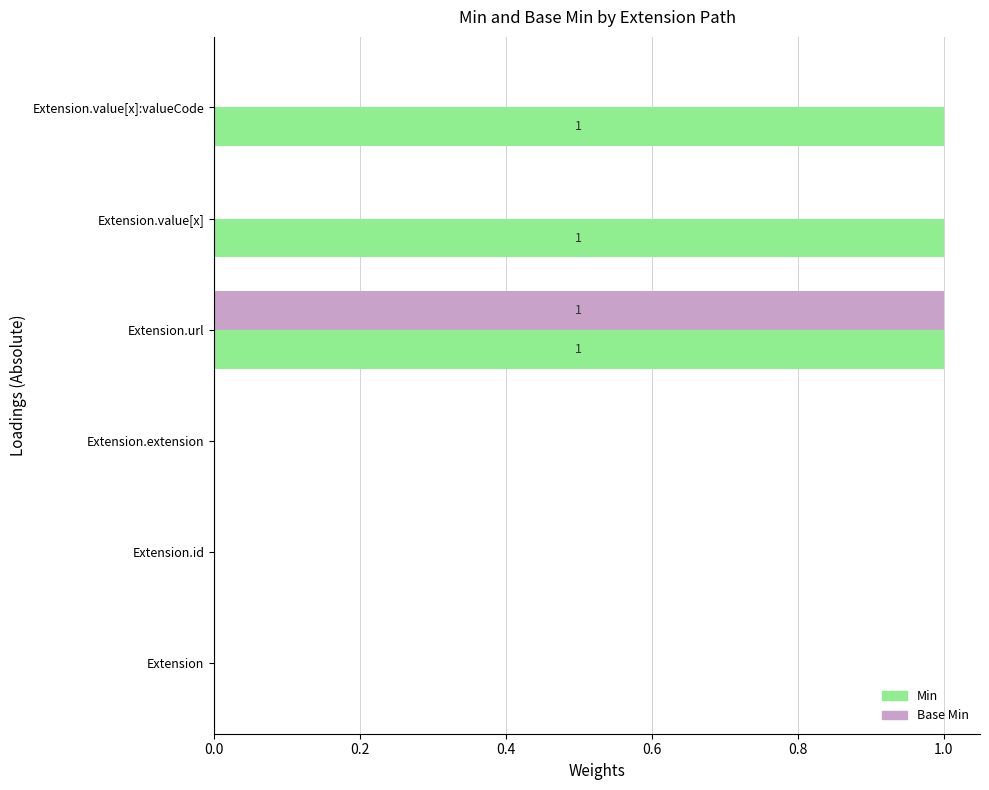

Is the value of Min at Extension.url greater than the value of Base Min at Extension?

Yes